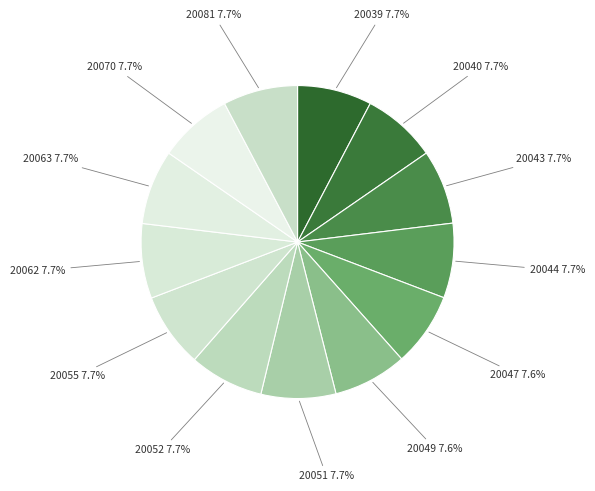

To the nearest percent, what portion does 20062 represent?

8%